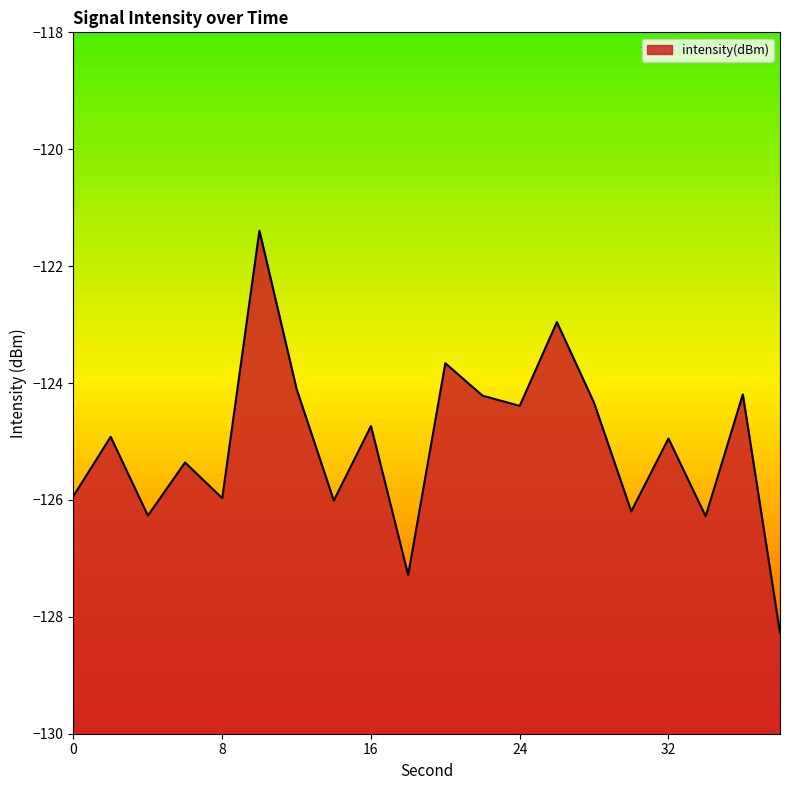

What is the value of the 17th point from the left?

-124.9